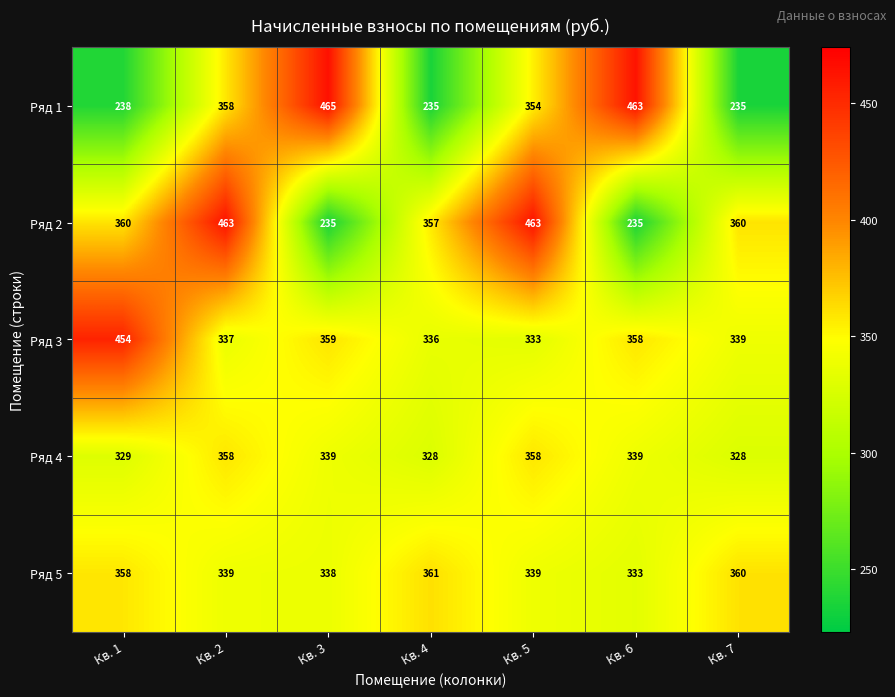

List the series in order of their peak value, highest first.

Ряд 1, Ряд 2, Ряд 3, Ряд 5, Ряд 4